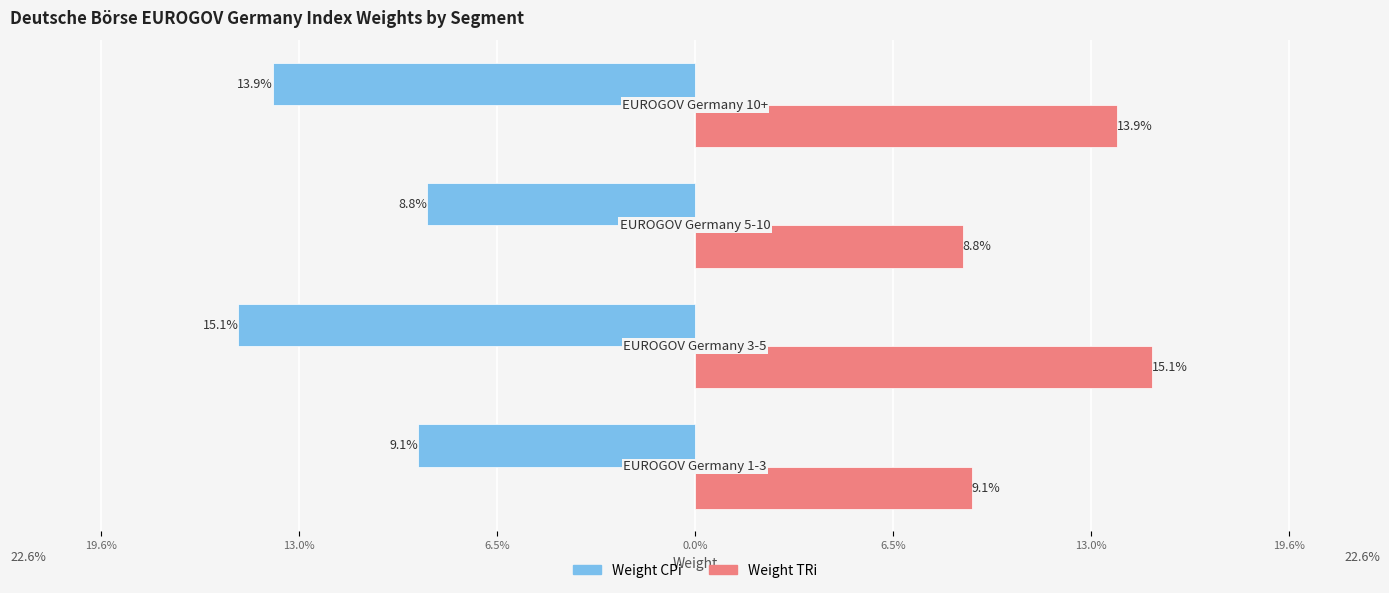

What are all the series names shown in the legend?

Weight CPi, Weight TRi